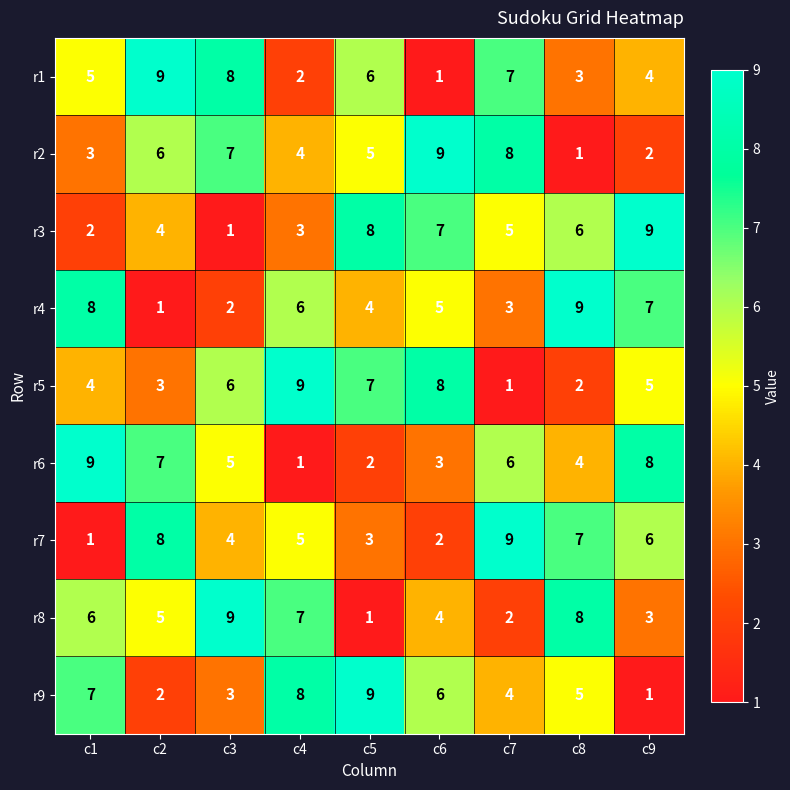

The value of r1 at c3 is 8. True or false?

True